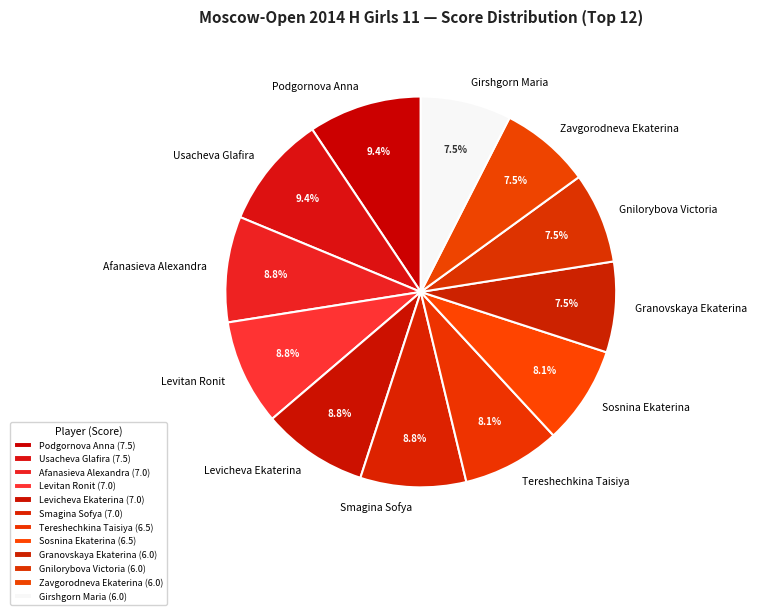

Combined, do Girshgorn Maria and Levitan Ronit account for over 50%?

No